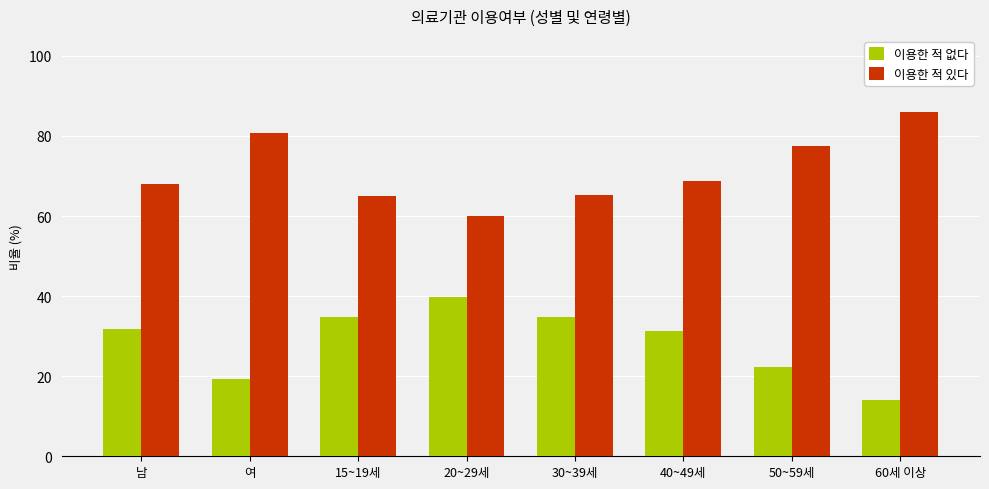

What is the difference between the highest and lowest values at 30~39세?

30.6